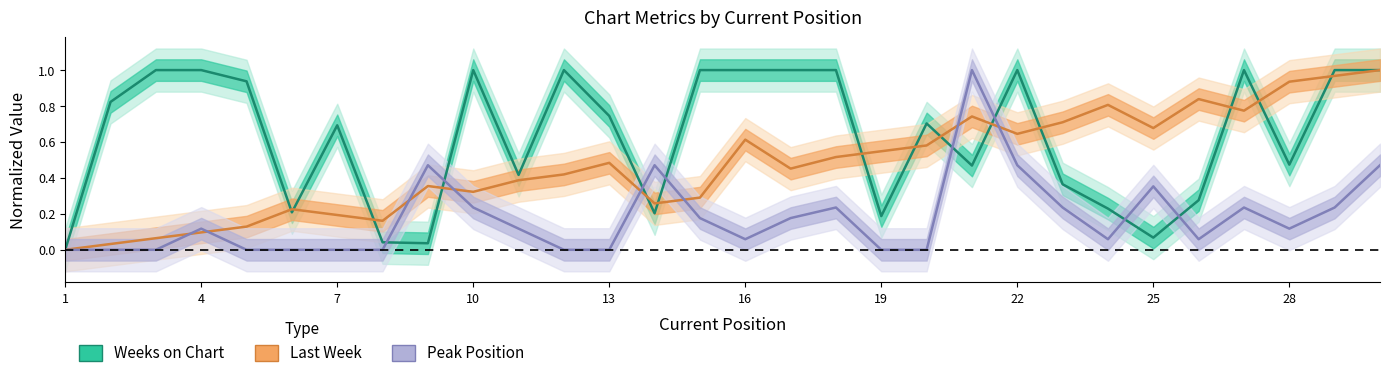

At how many categories does at least one series exceed 0?

29